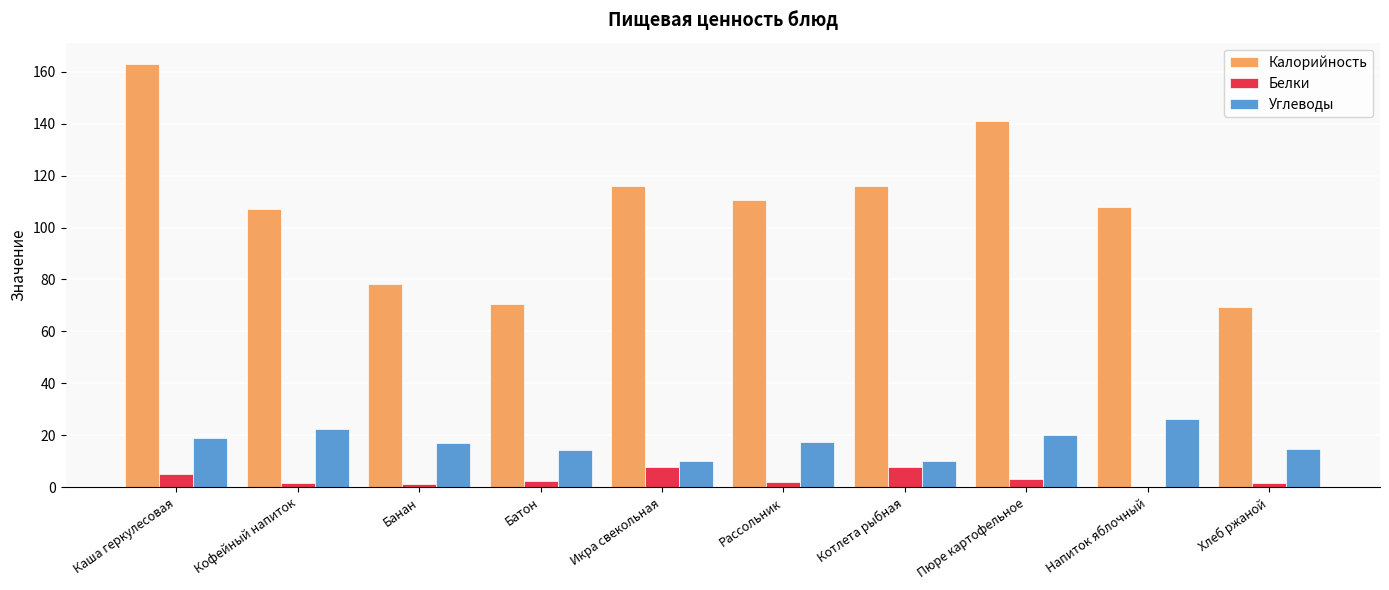

Between Пюре картофельное and Хлеб ржаной, which series saw the biggest shift?

Калорийность